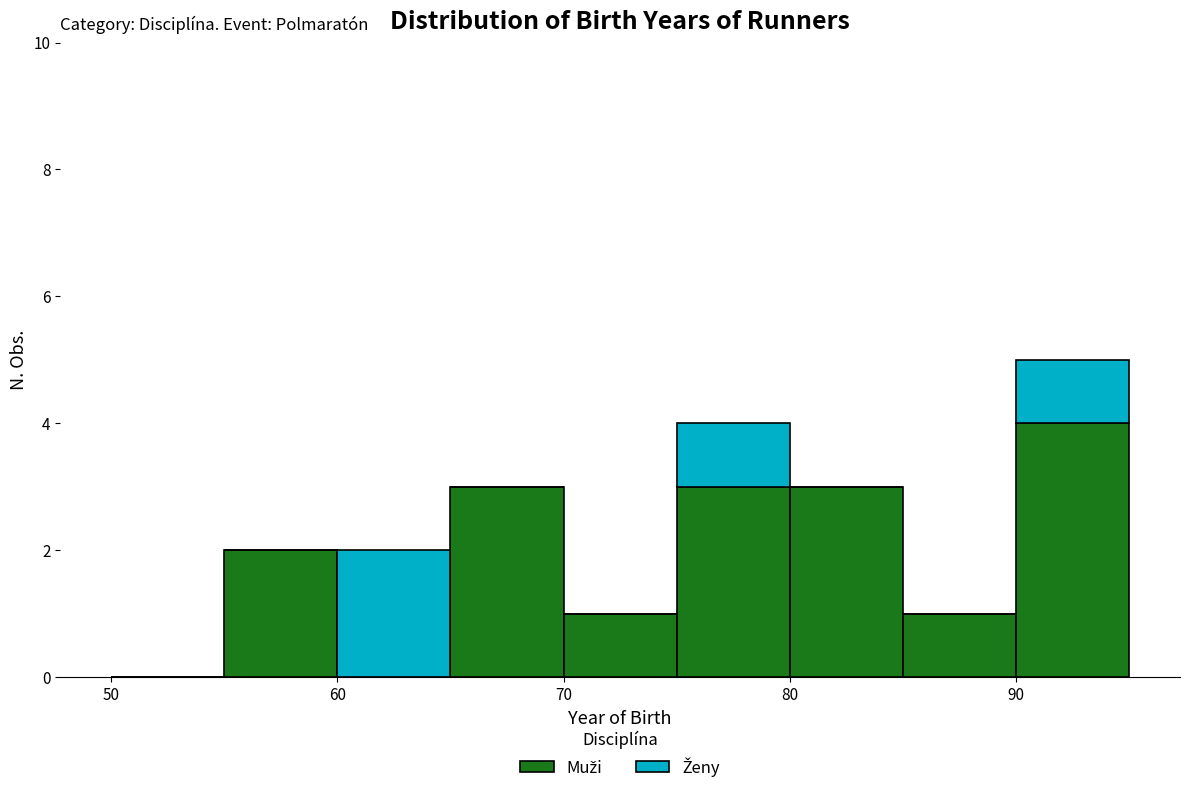

Which range on the x-axis has the tallest stacked bar (by total height)?

90 to 95